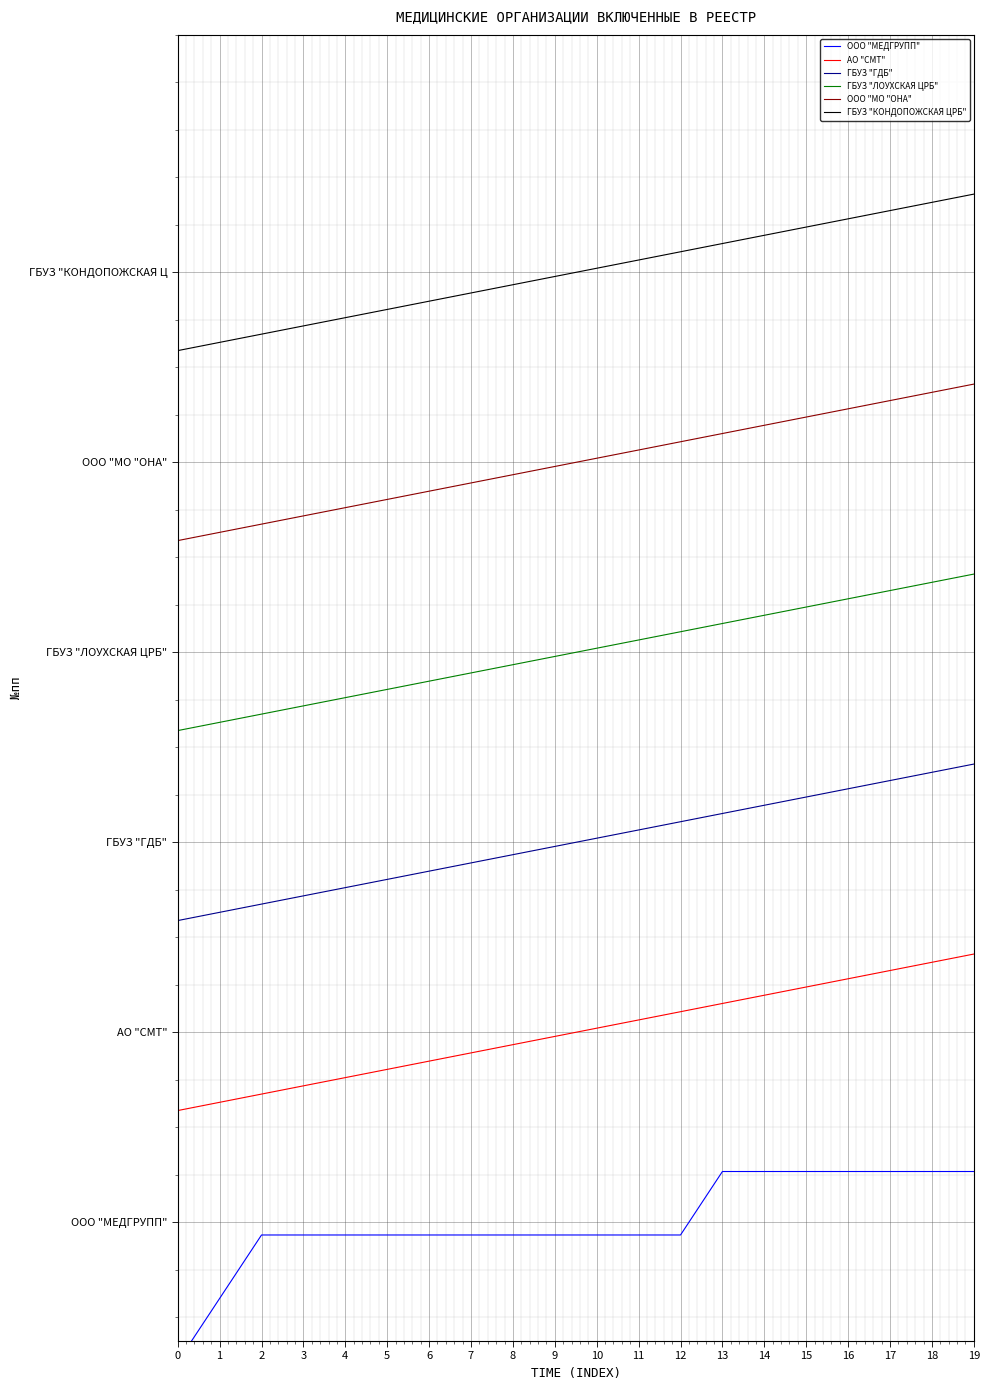

True or false: АО "СМТ" and ГБУЗ "КОНДОПОЖСКАЯ ЦРБ" cross at least once.

False